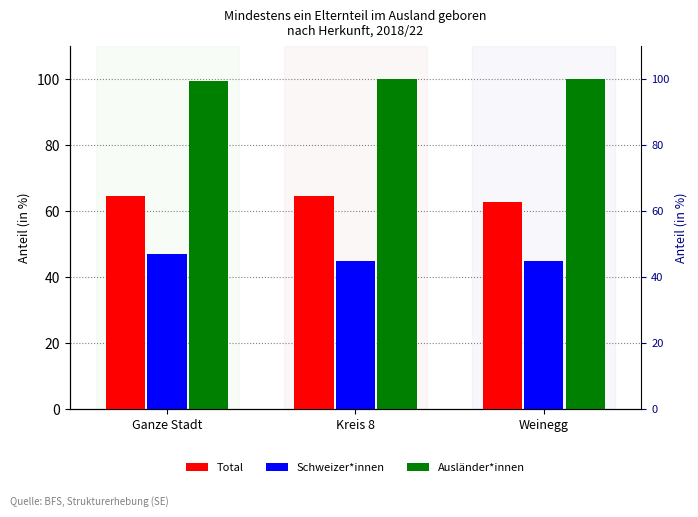

True or false: Ausländer*innen has a value of 140.5 at Kreis 8.

False